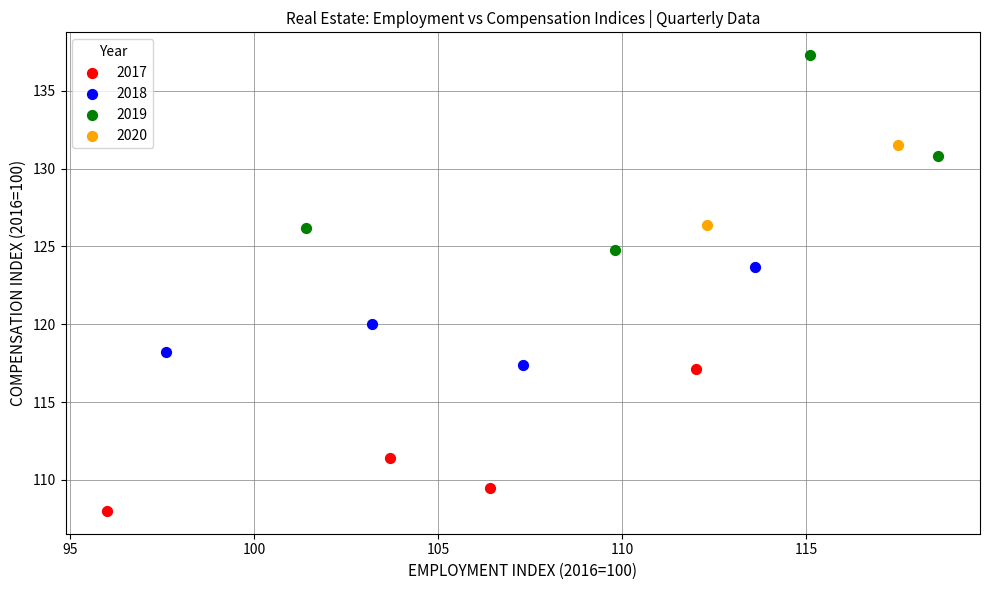

What are all the series names shown in the legend?

2017, 2018, 2019, 2020